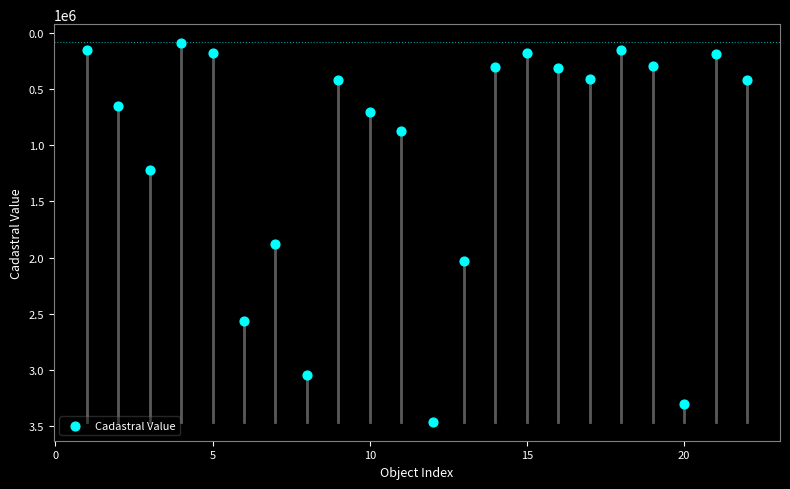

What is the range of Y values (max minus min)?

3368652.3